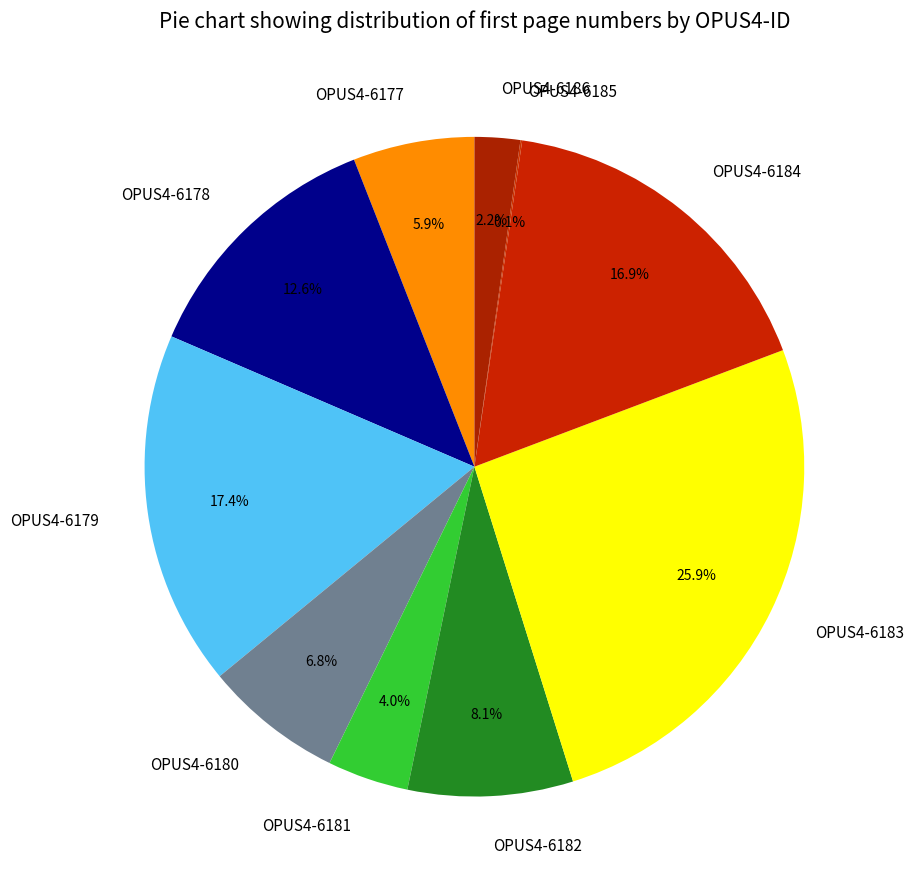

Is OPUS4-6184 the majority of the pie?

No